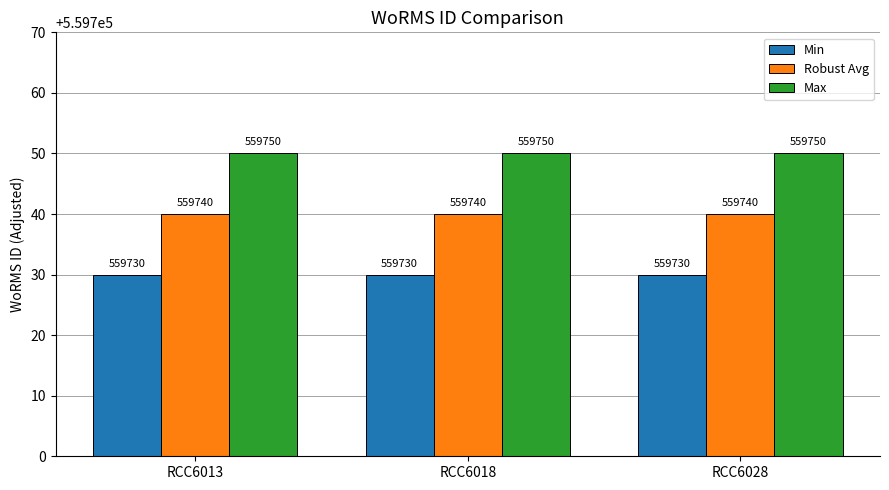

How many bars are there in total?

9